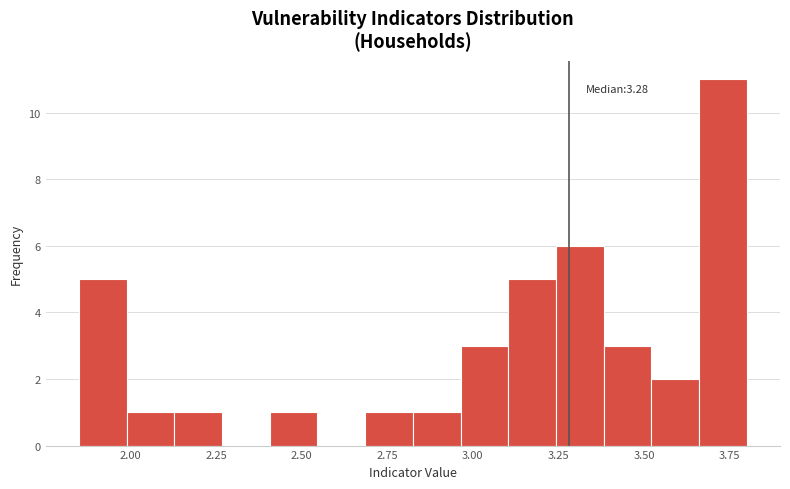

Read against the x-axis, roughly where is the centre of the tallest bar?

3.75